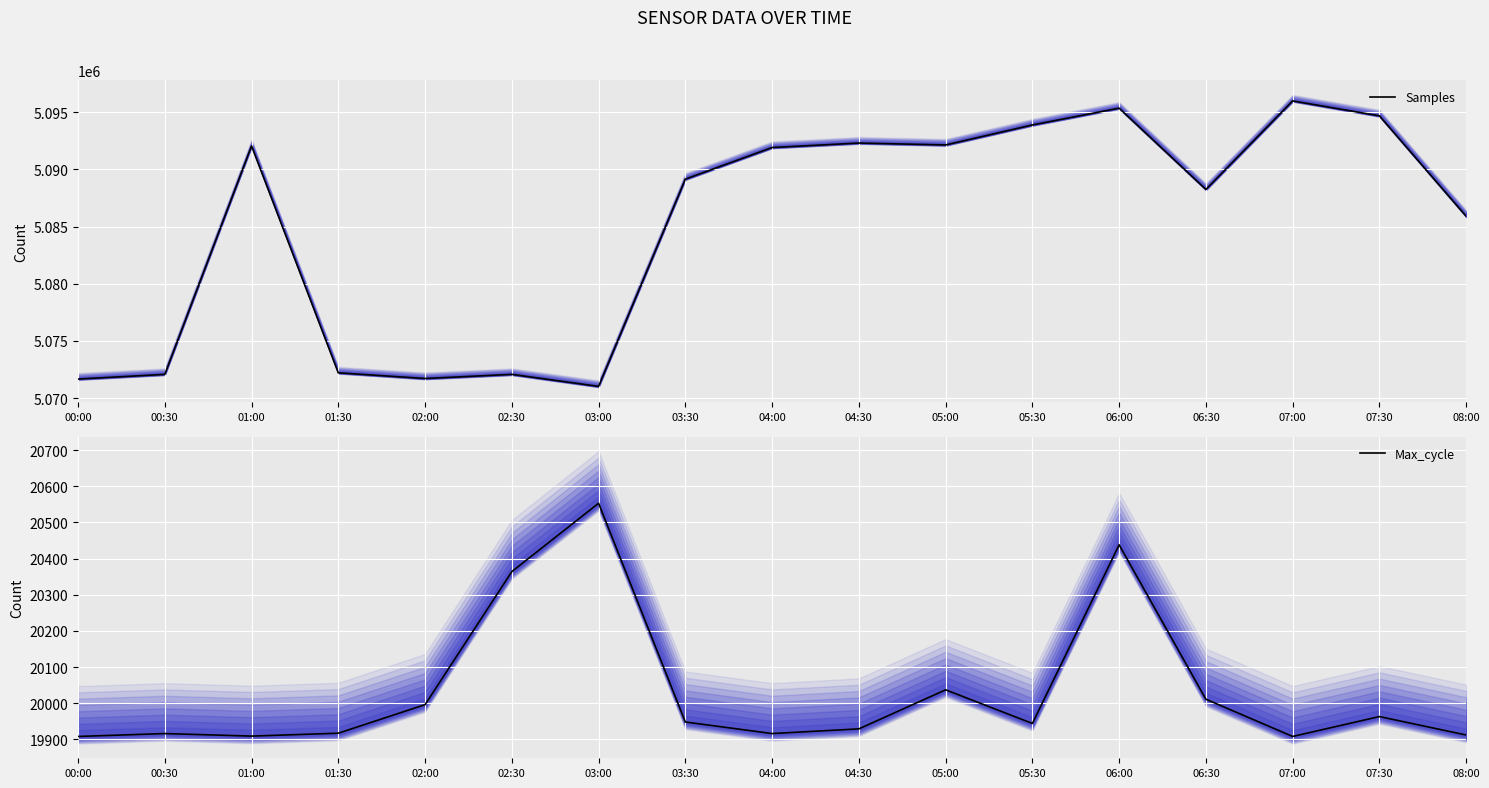

Which has a higher value, 04:00 or 02:30?

04:00